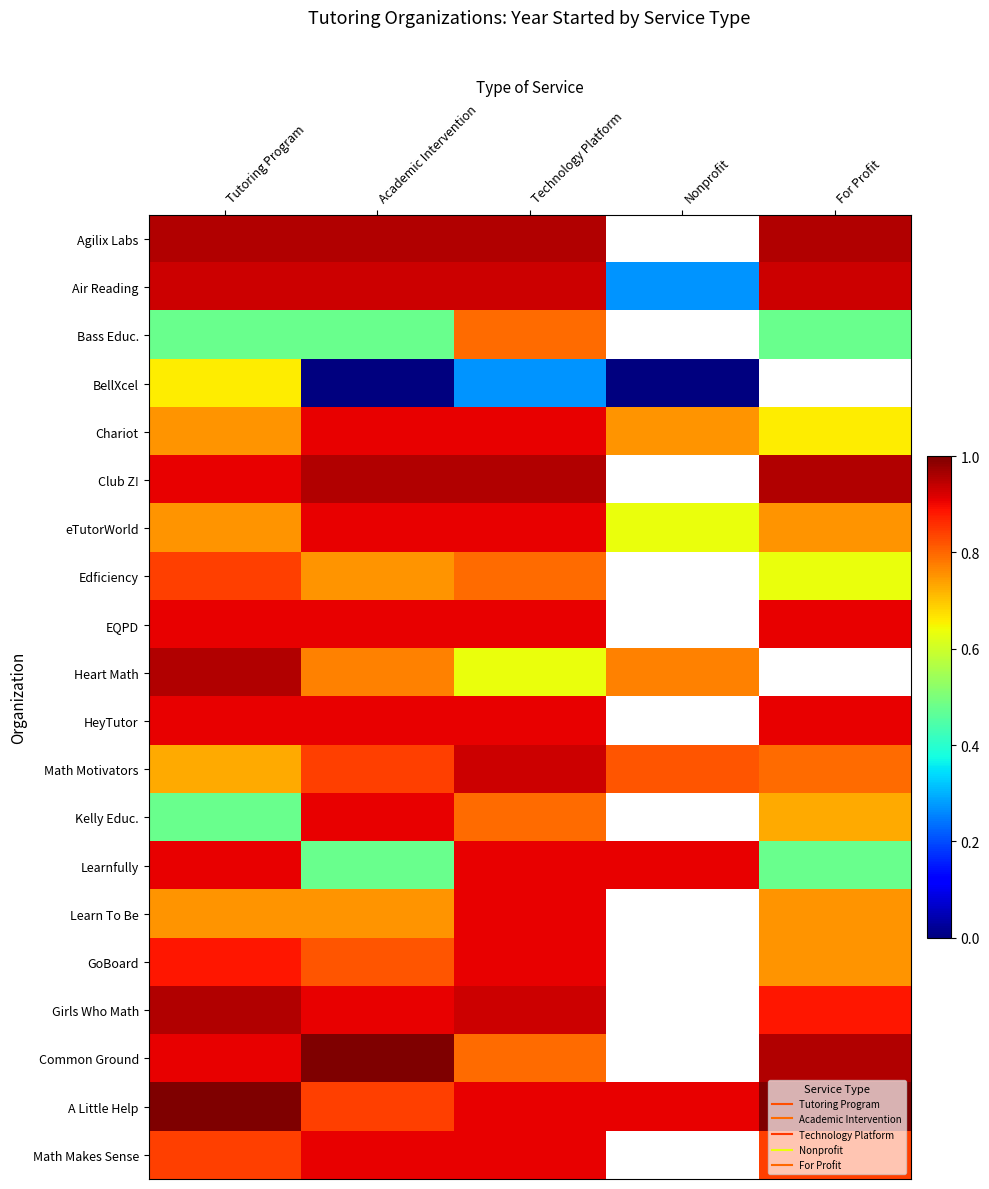

How many data points does each series have?

5